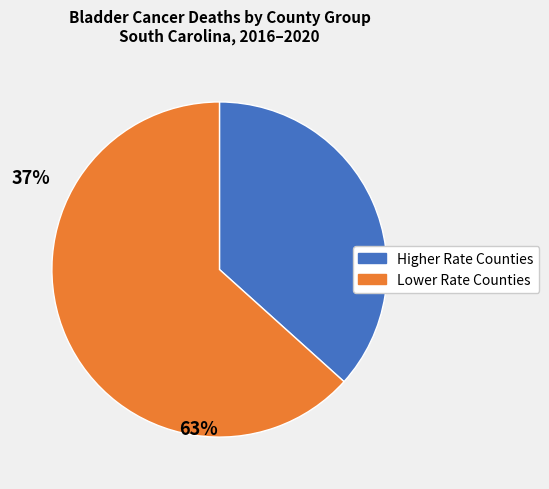

Is there a majority slice in this chart?

Yes